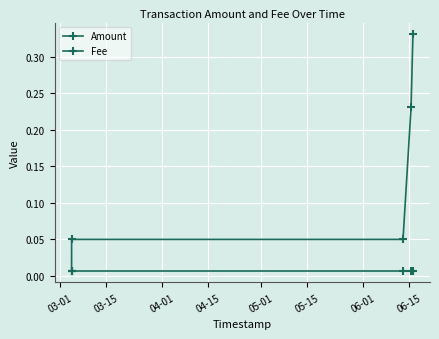

Reading left to right, extract all data points from this chart.

Amount: 0.0	0.1	0.1	0.2	0.3
Fee: 0.0	0.0	0.0	0.0	0.0